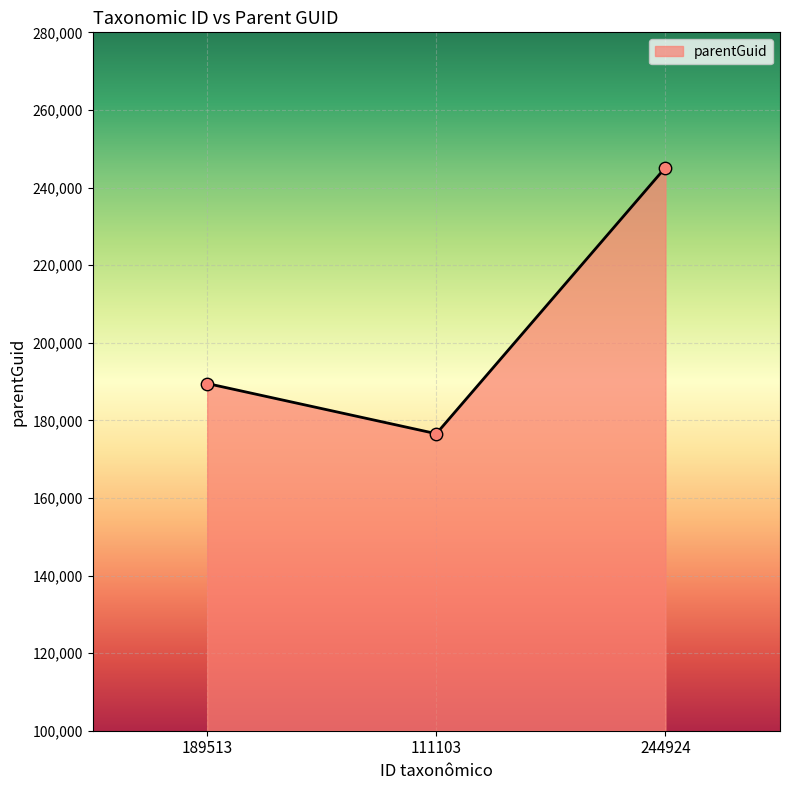

What is the change in value from 111103 to 244924?

+68610